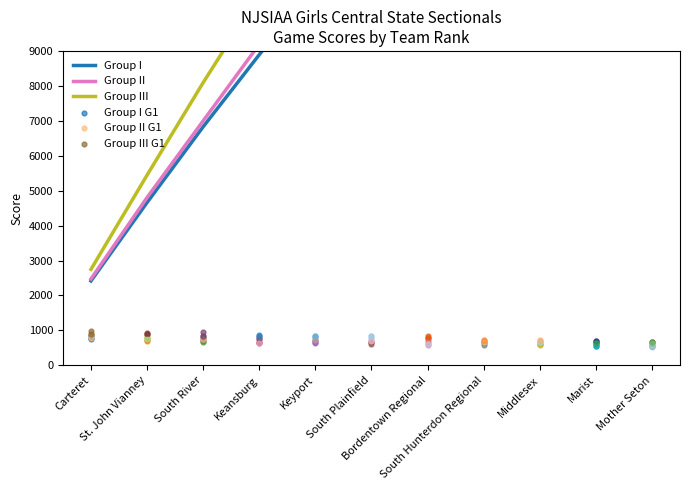

Which series reaches the minimum Y coordinate?

Group I